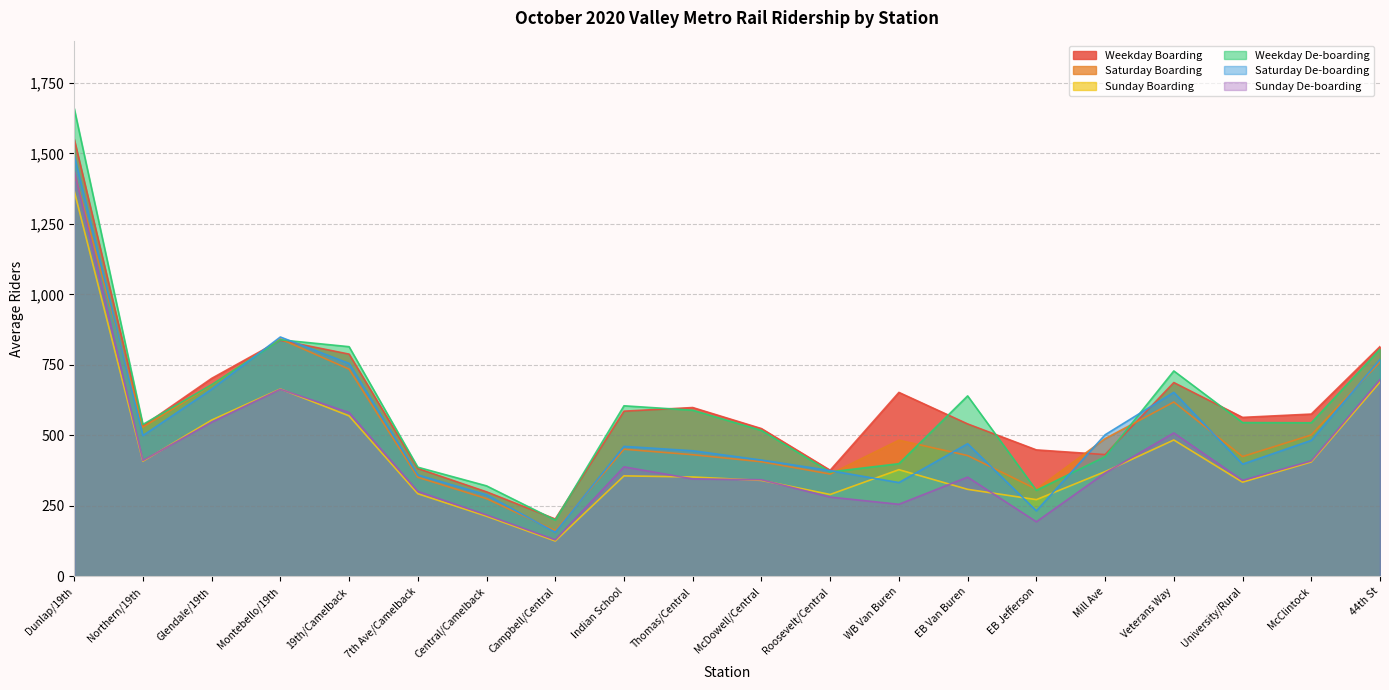

At WB Van Buren, list the series in order from smallest to largest.

Sunday De-boarding, Saturday De-boarding, Sunday Boarding, Weekday De-boarding, Saturday Boarding, Weekday Boarding